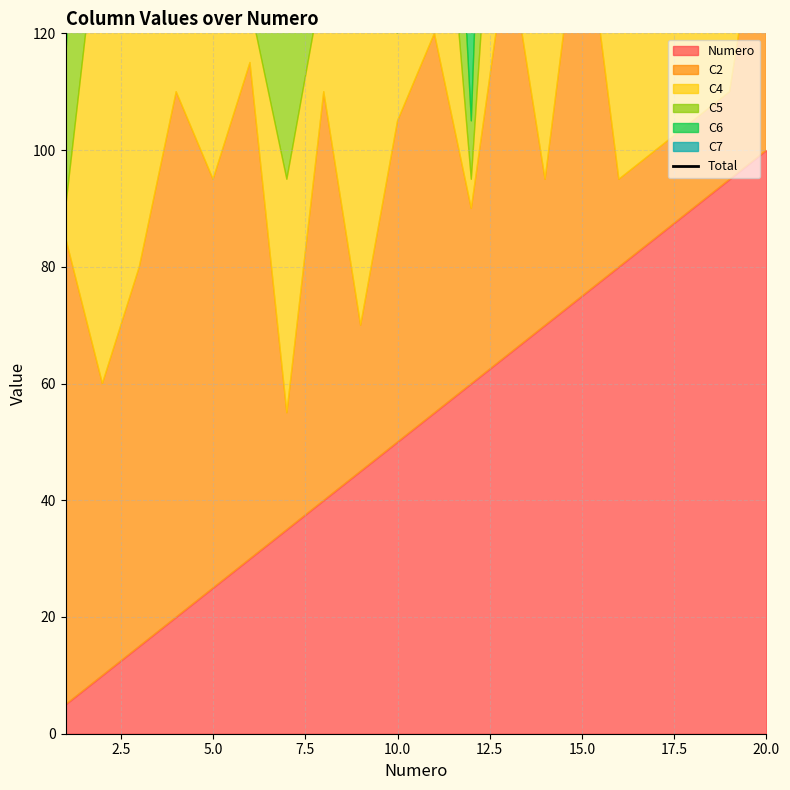

What is the smallest value displayed?

210